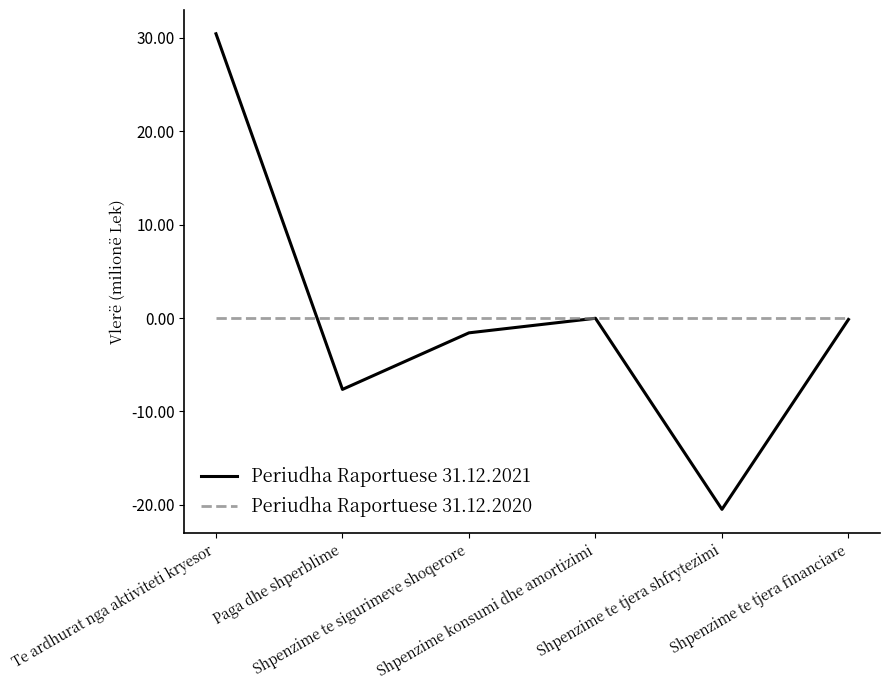

How many distinct data groups are displayed?

2